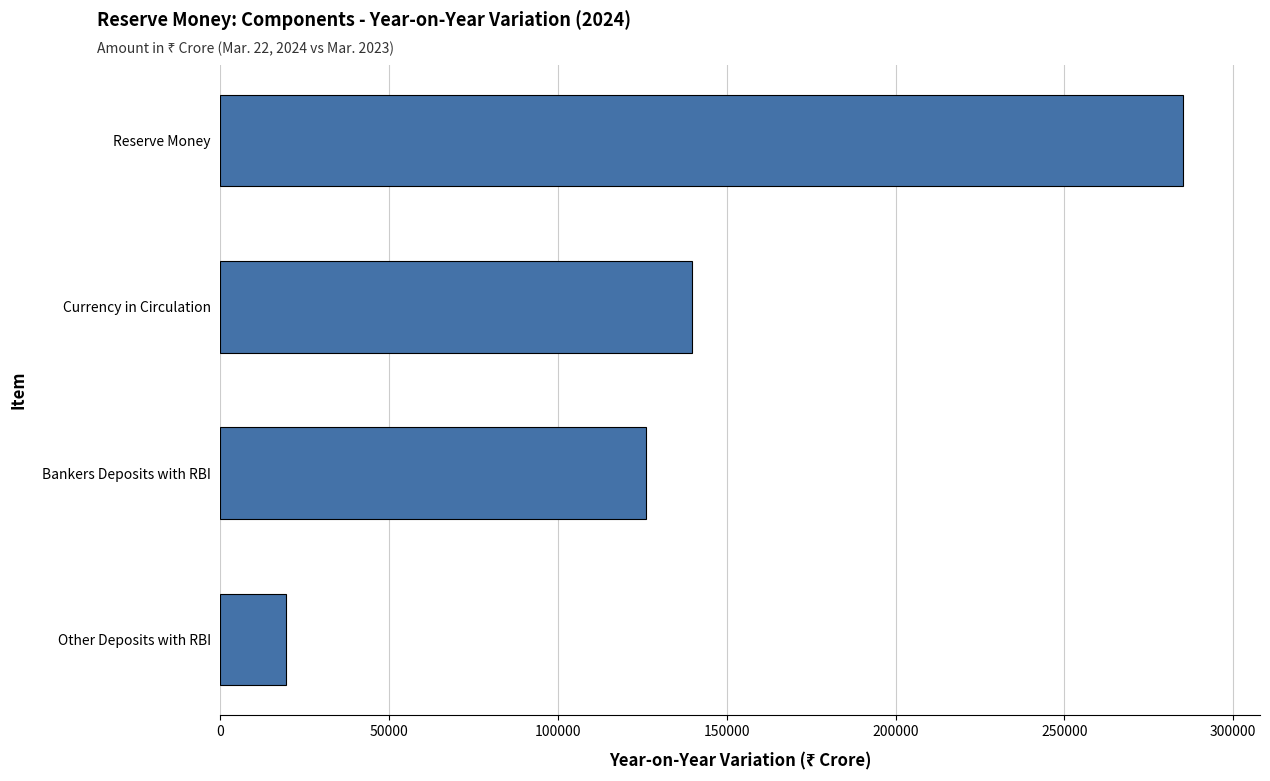

Where is the data nearest to the value 152334?

Currency in Circulation